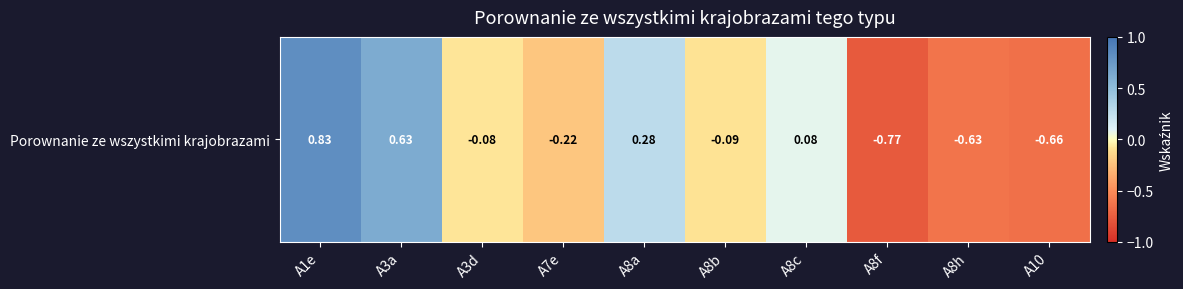

How many values exceed 0?

4